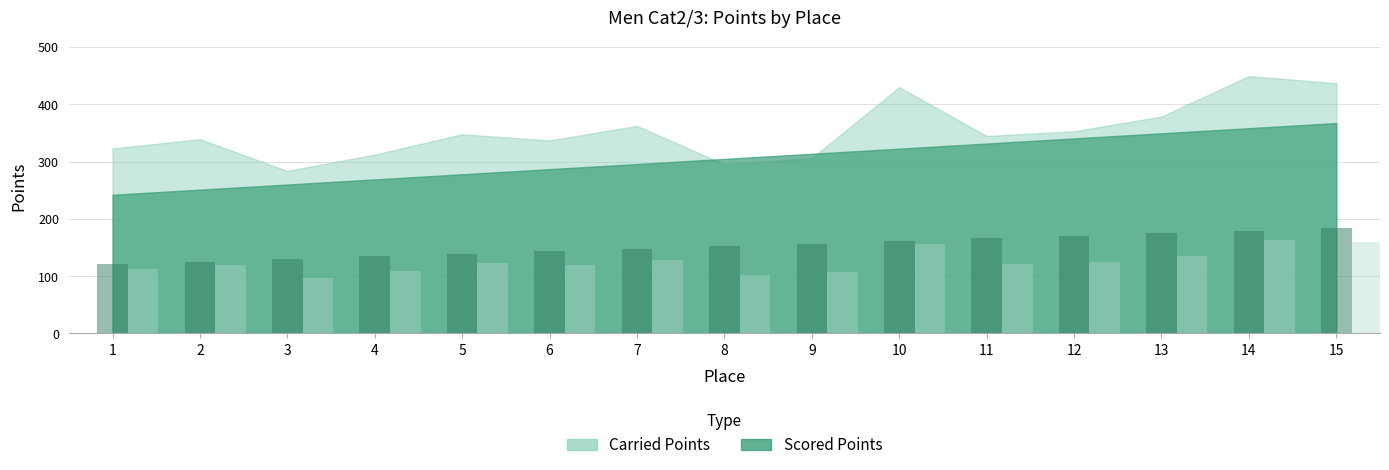

What is the value of the Carried Points bar at the 12th from the left?

125.2